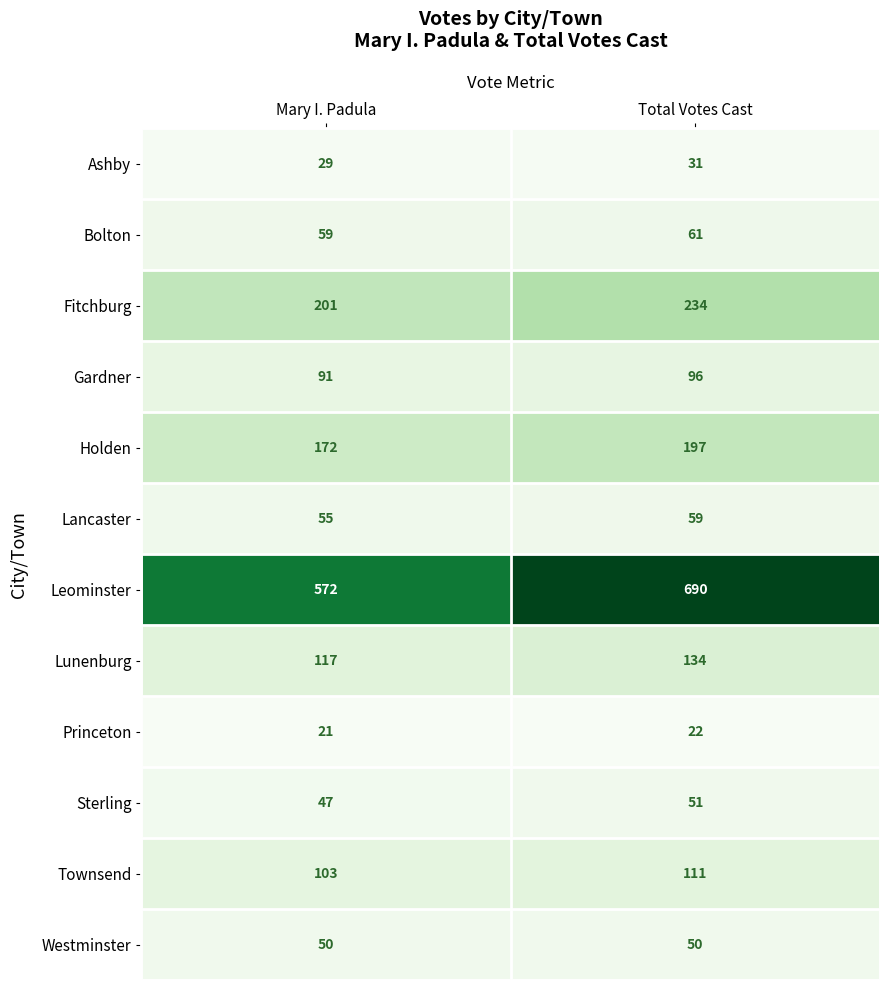

How many series are shown in this chart?

12